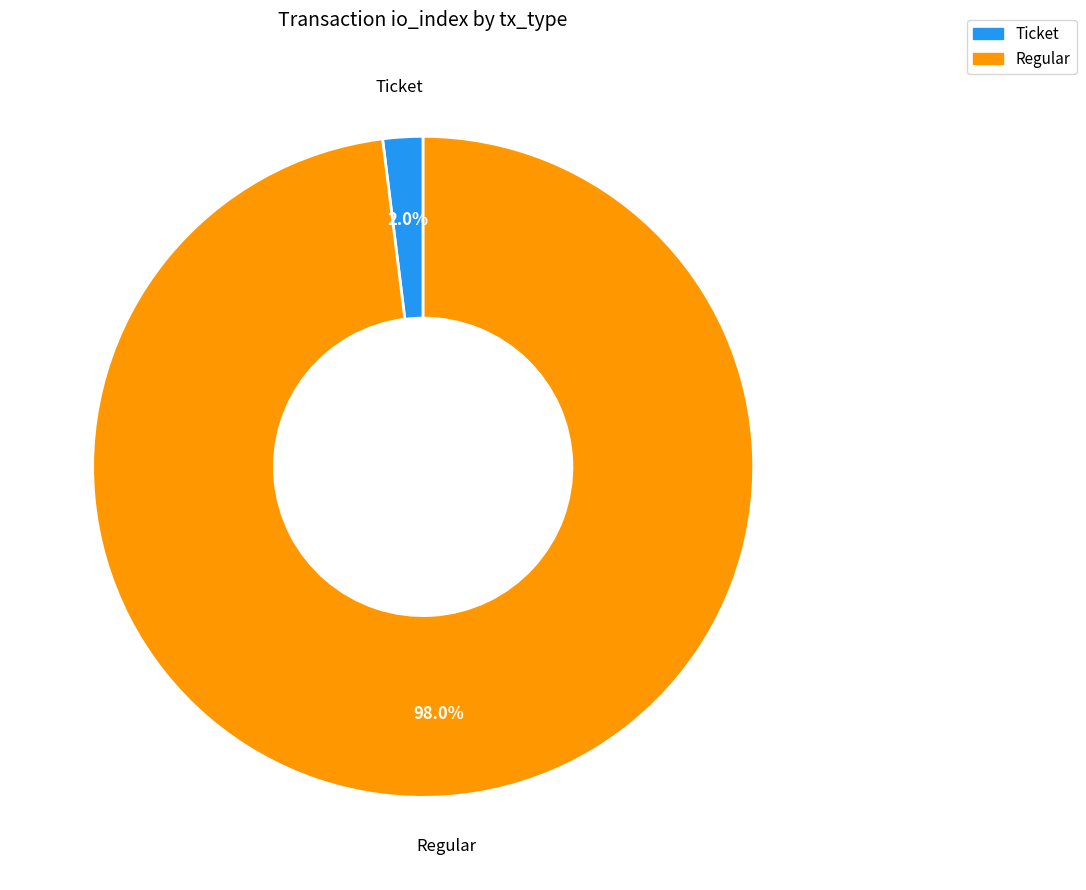

Does any single category account for the majority?

Yes